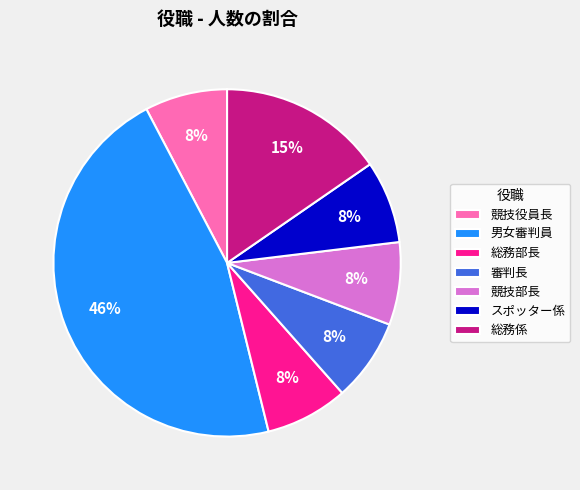

How many segments does this pie chart have?

7